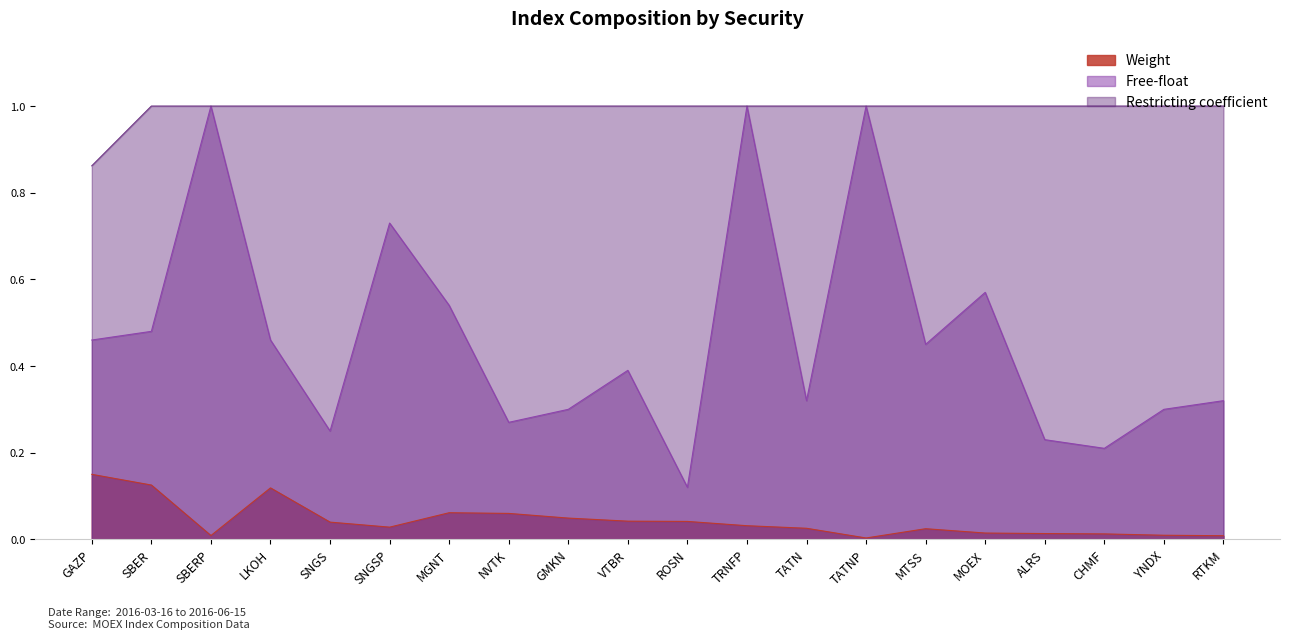

Is it true that Free-float equals 0.1 at ROSN?

True